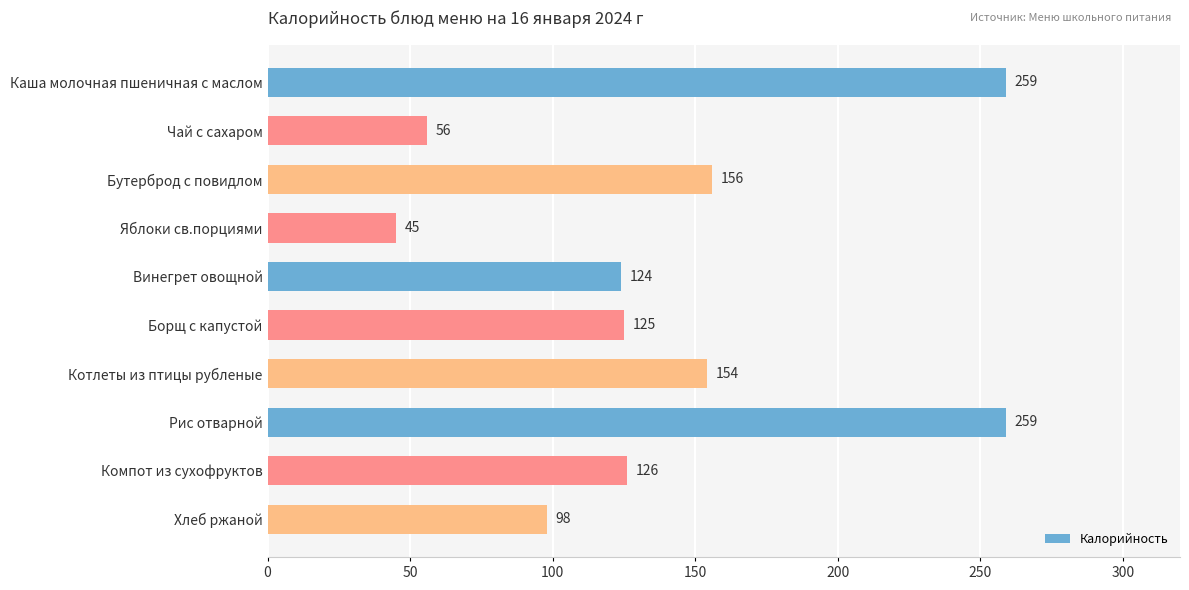

The chart shows a value of 85 at Компот из сухофруктов. True or false?

False